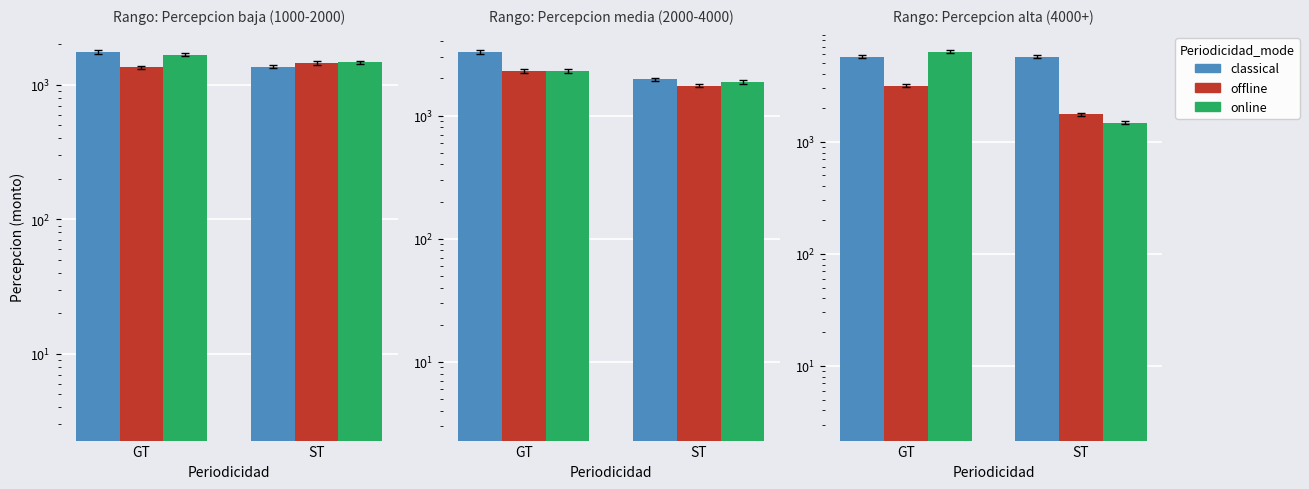

What is the label of the 2nd bar from the left?

ST